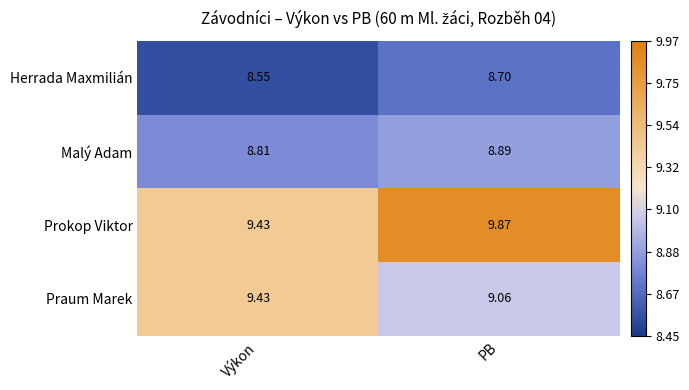

At which category is the sum across all series the highest?

PB